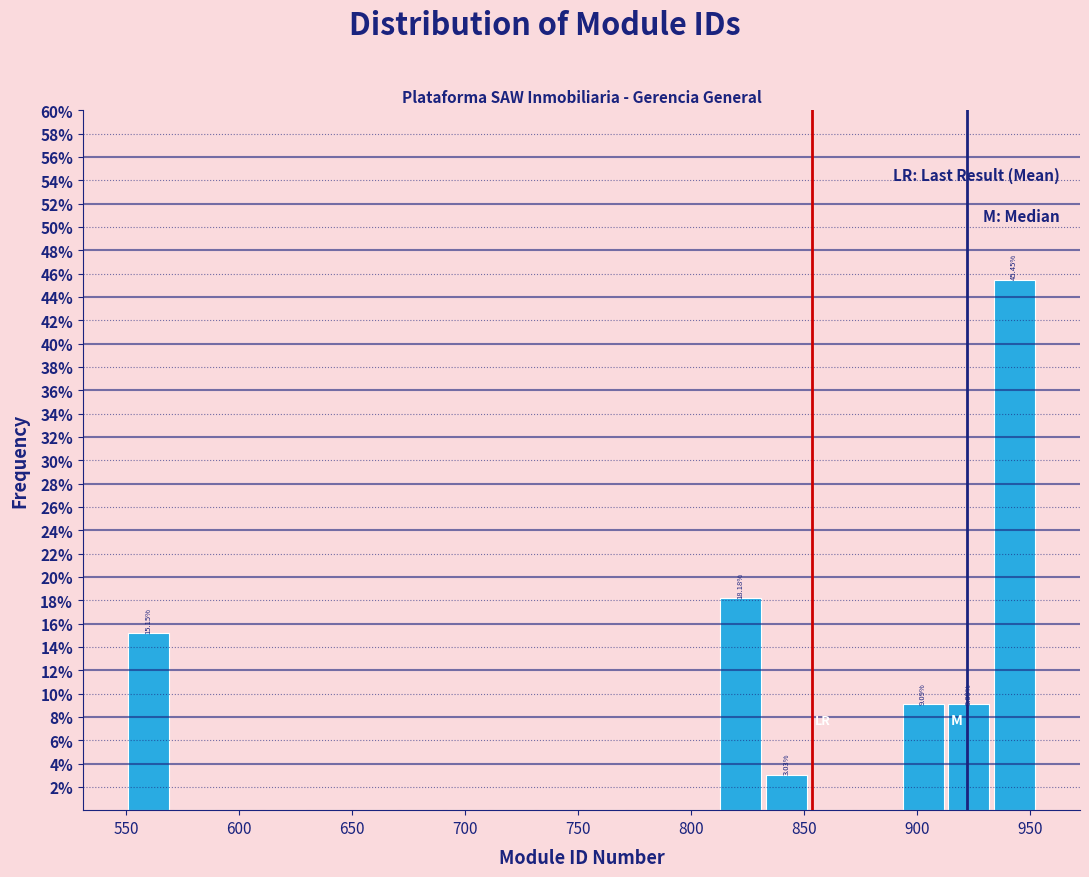

Which range on the x-axis has the tallest bar?

935 to 955